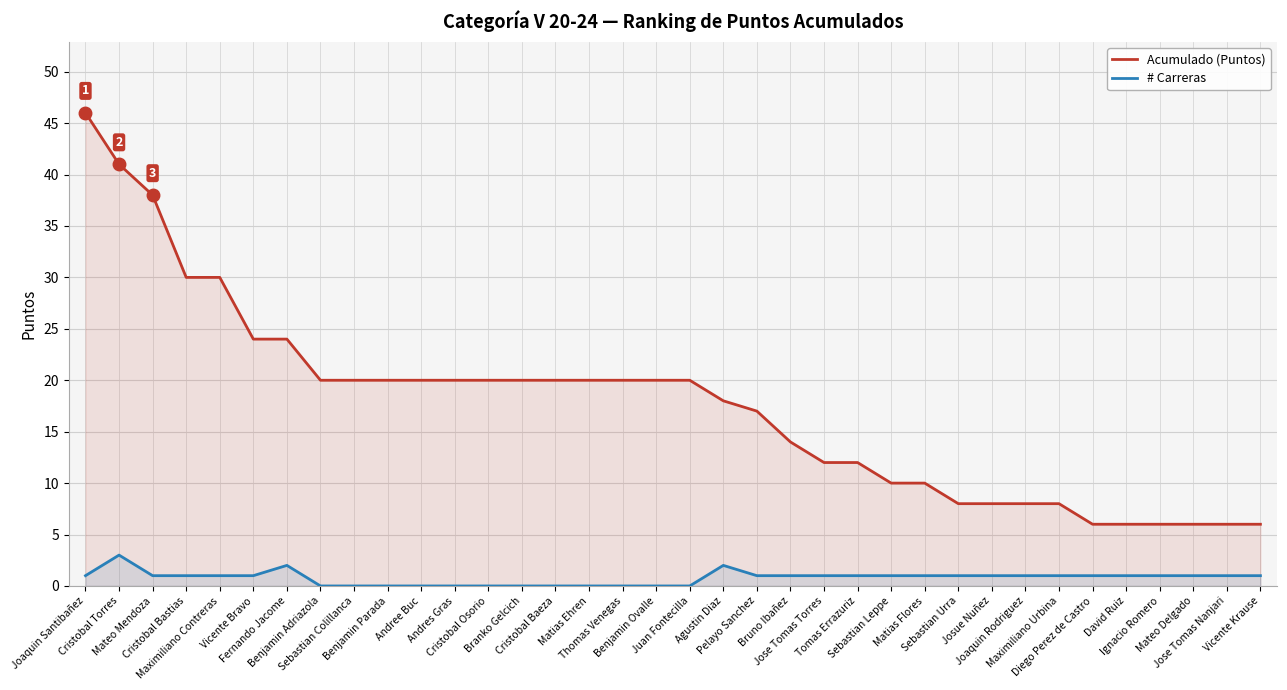

What position from the left is Vicente Krause?

36